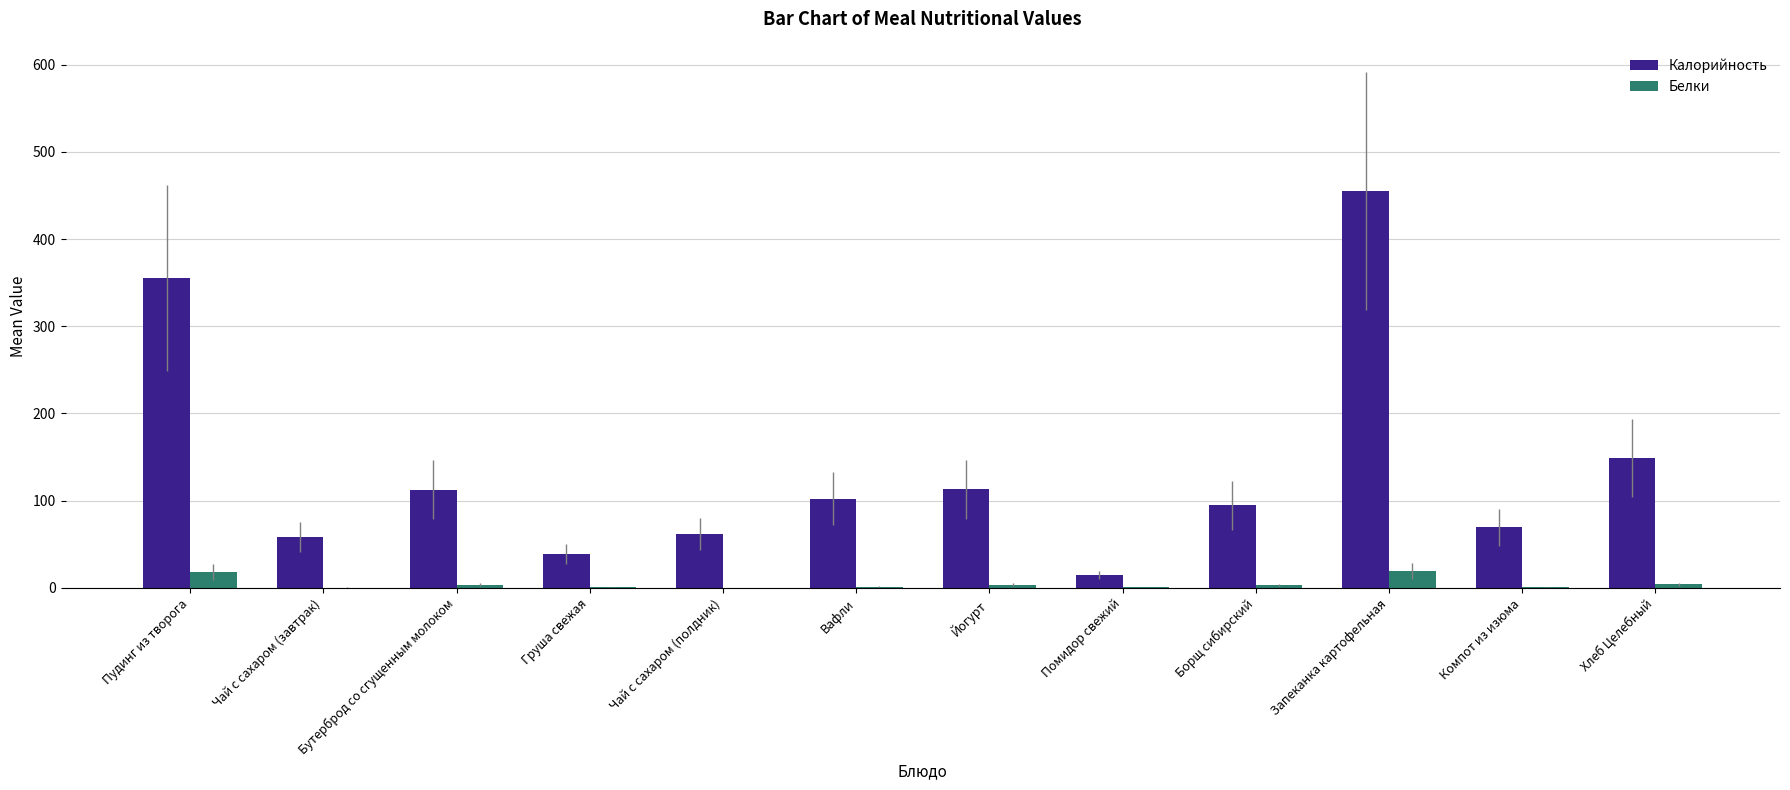

Is the value of Белки at Чай с сахаром (полдник) greater than the value of Калорийность at Хлеб Целебный?

No